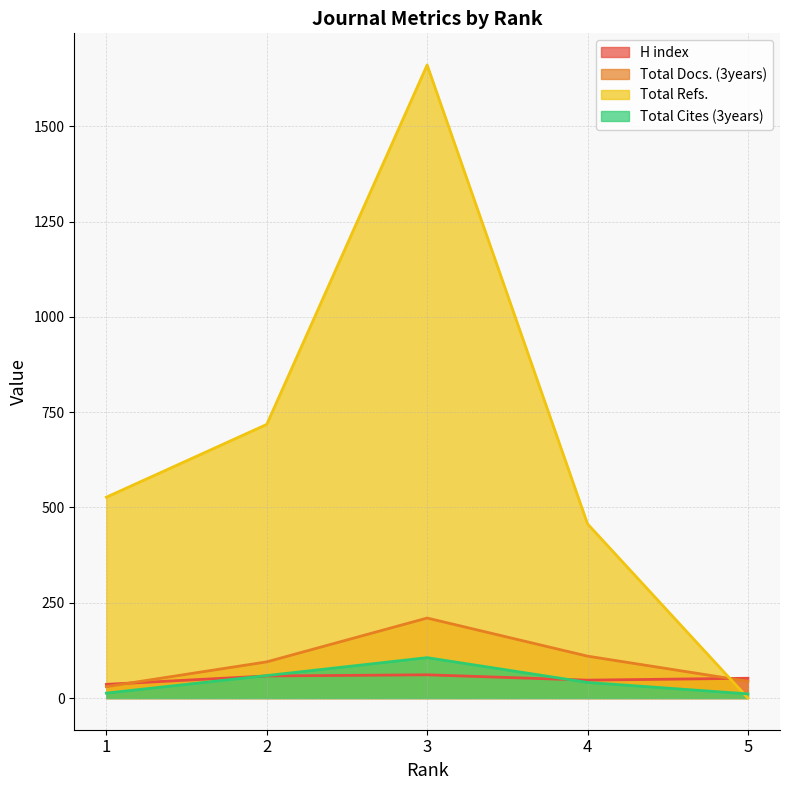

Does the chart have visible grid lines?

Yes